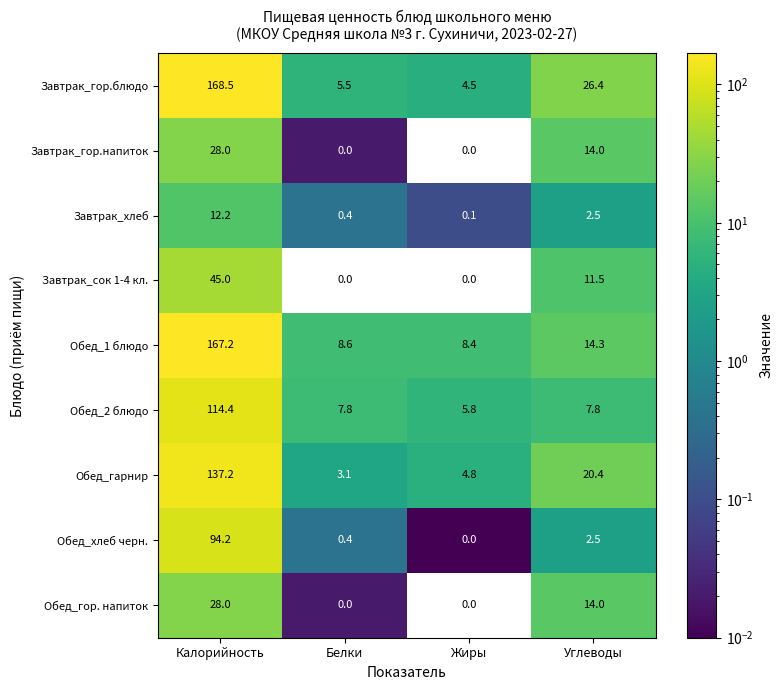

The Завтрак_сок 1-4 кл. series shows 22.3 at Жиры. True or false?

False